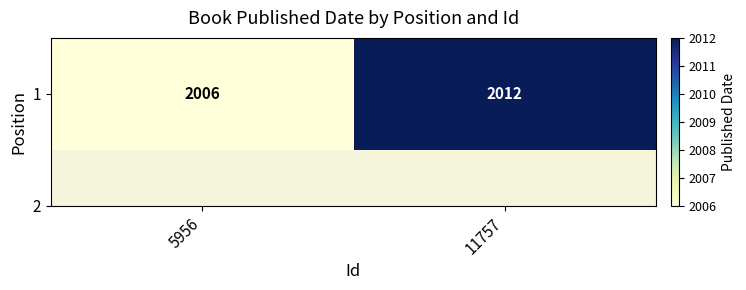

List the labels in order of value, smallest first.

5956, 11757